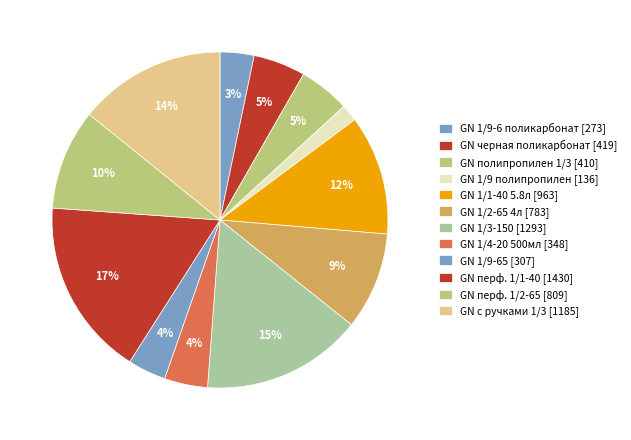

To the nearest percent, what is the difference between the largest and smallest slice percentages?

15%